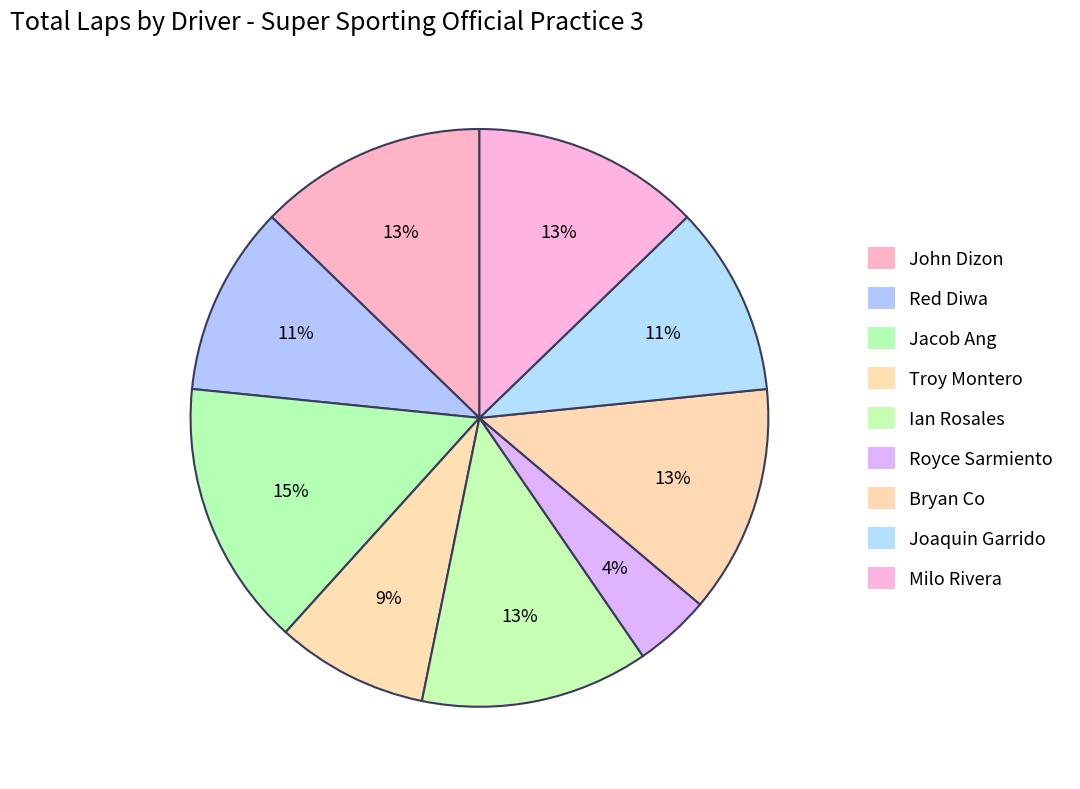

Is it true that Red Diwa is 11% of the pie?

True